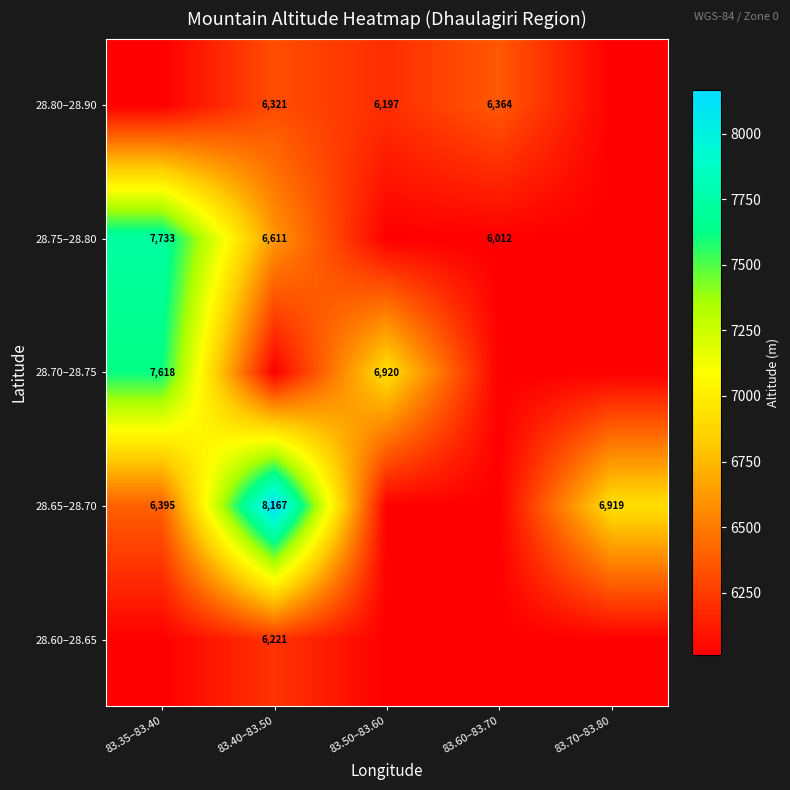

The 28.80–28.90 series shows 9397 at 83.60–83.70. True or false?

False